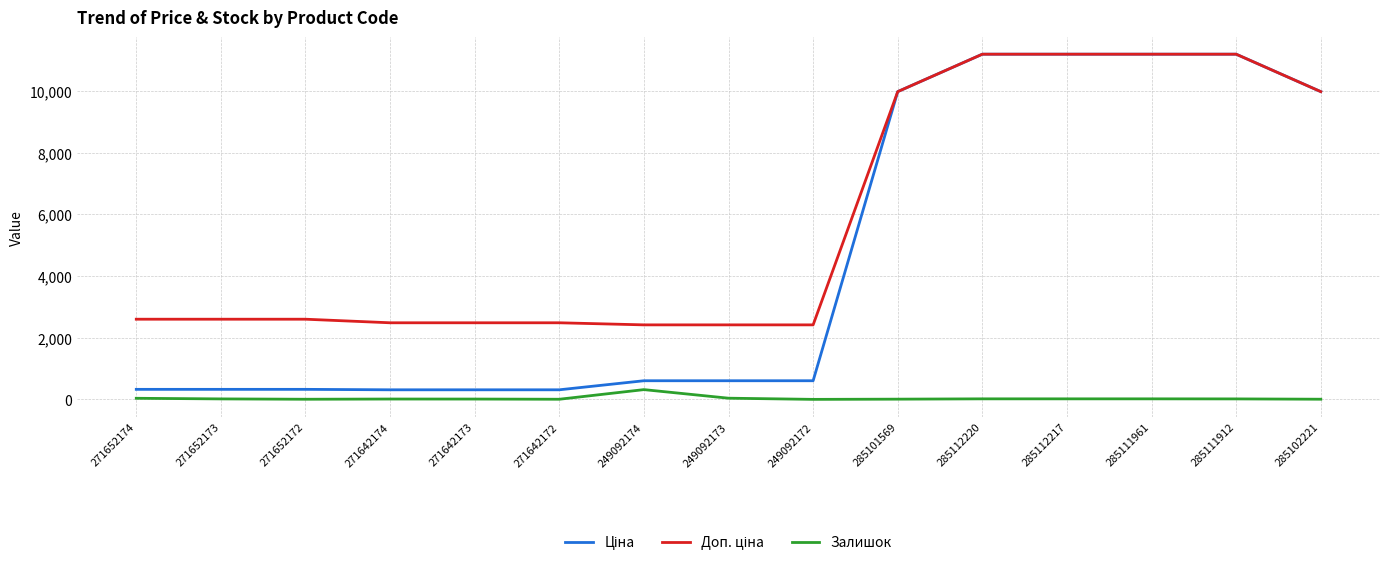

How many series are shown in this chart?

3